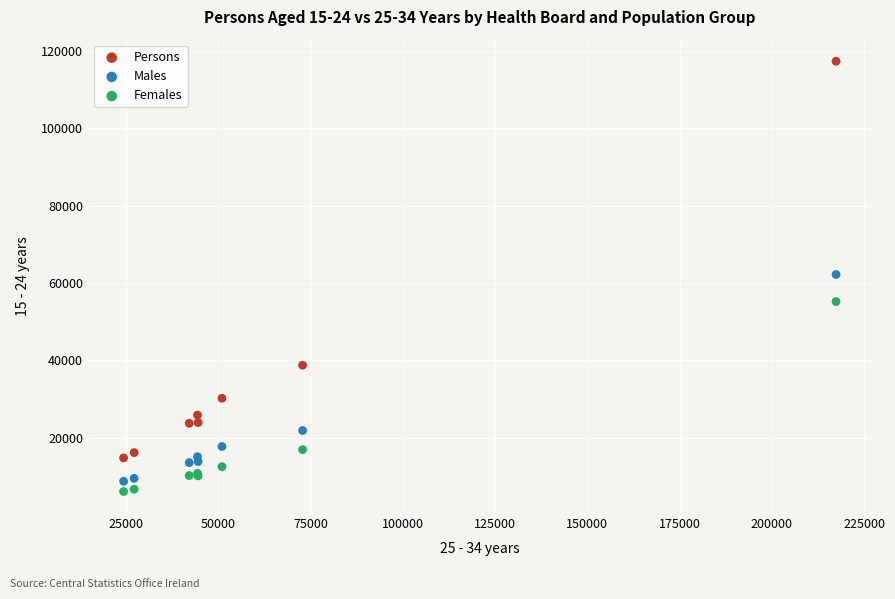

Which series reaches the maximum Y coordinate?

Persons